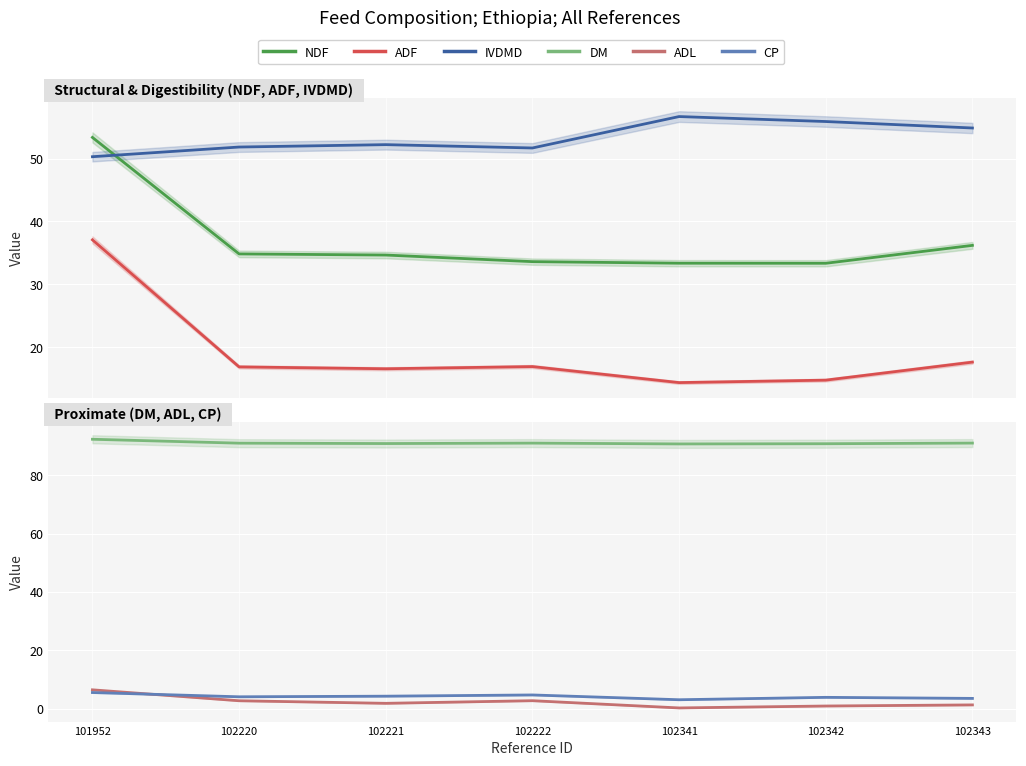

Where does the ADL series first go above 1?

101952